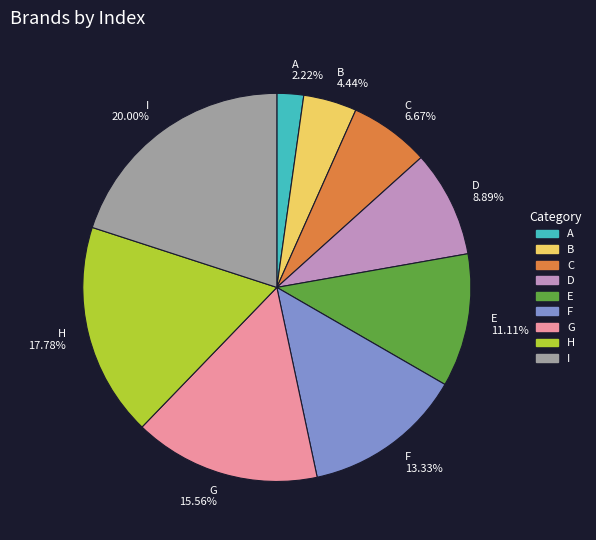

Between F and G, which is larger?

G